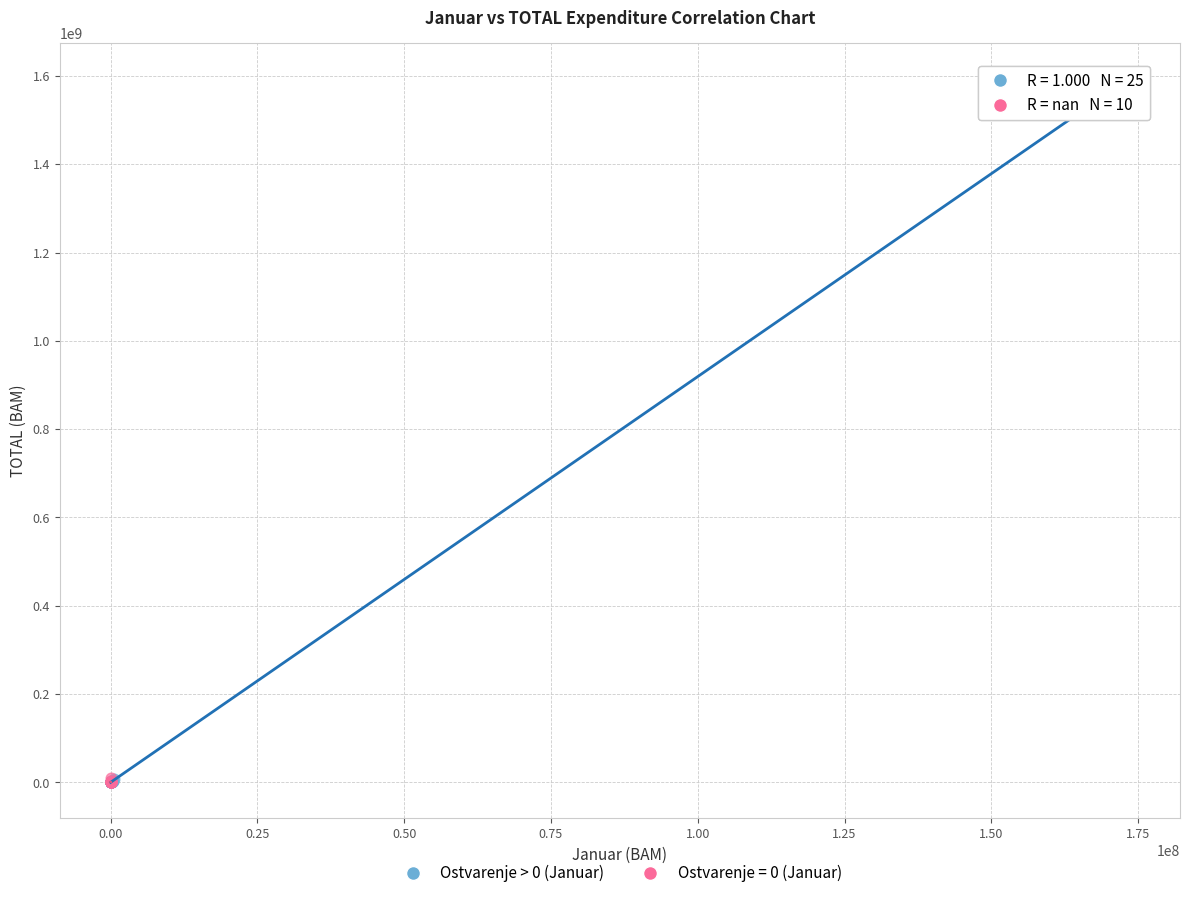

Which series has the largest Y range (max minus min)?

Ostvarenje > 0 (Januar)